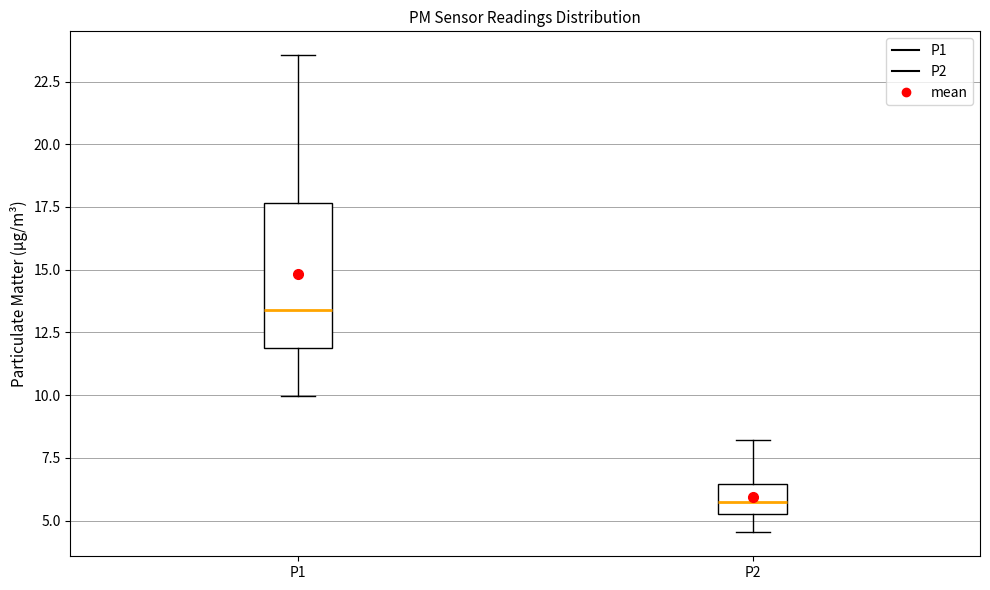

Reading left to right, read every box against the y-axis: the position of its median line, the range the box covers, and the ends of its whiskers. The values are not printed on the chart, so give them approximately, as read against the axis.

P1: median 13.5, box 12.0 to 17.5, whiskers 10.0 to 23.5
P2: median 6.0, box 5.5 to 6.5, whiskers 4.5 to 8.0